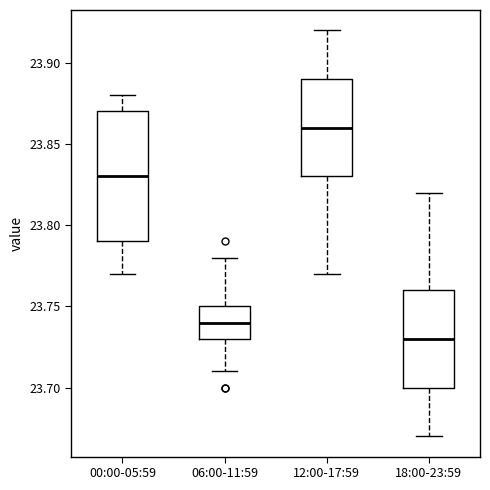

Where does the upper whisker of the box for 18:00-23:59 end on the y-axis? The values are not printed on the chart, so give them approximately, as read against the axis.

23.82